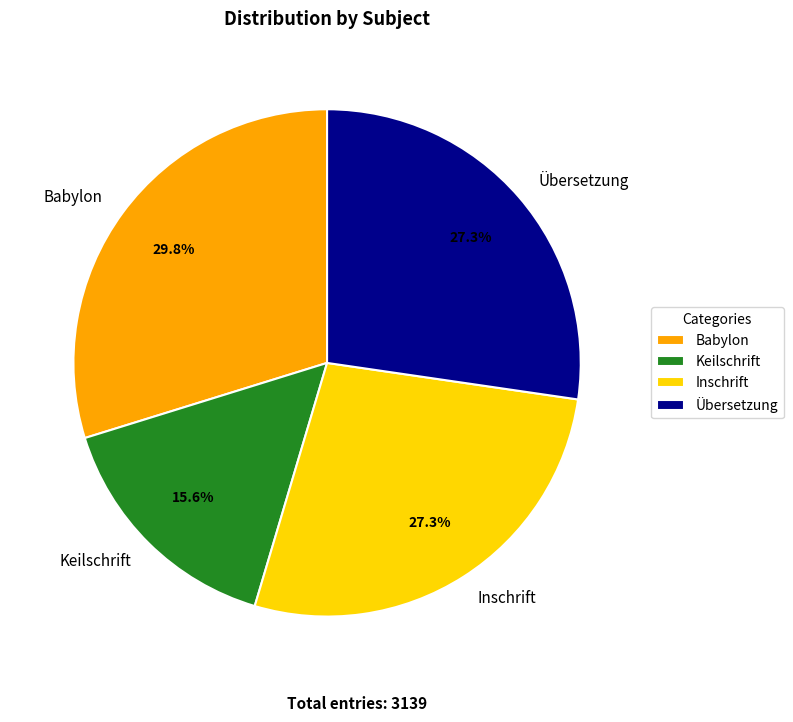

Is there a majority slice in this chart?

No